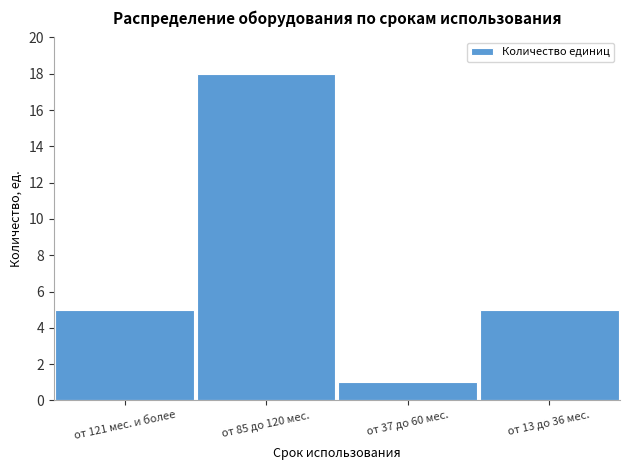

Reading left to right, extract all data points from this chart.

от 121 мес. и более=5	от 85 до 120 мес.=18	от 37 до 60 мес.=1	от 13 до 36 мес.=5